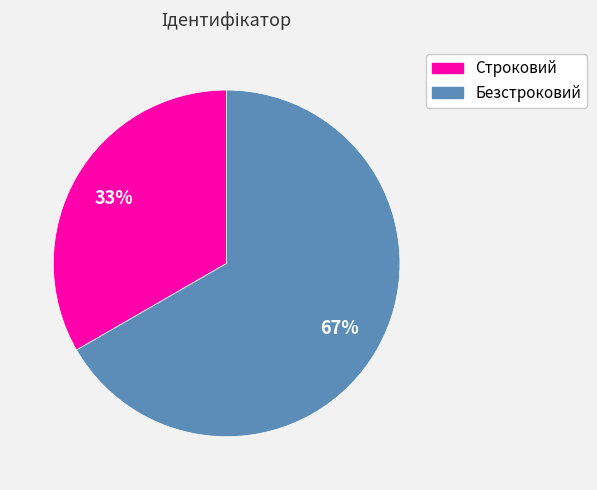

To the nearest percent, what is the combined percentage of Строковий and Безстроковий?

100%